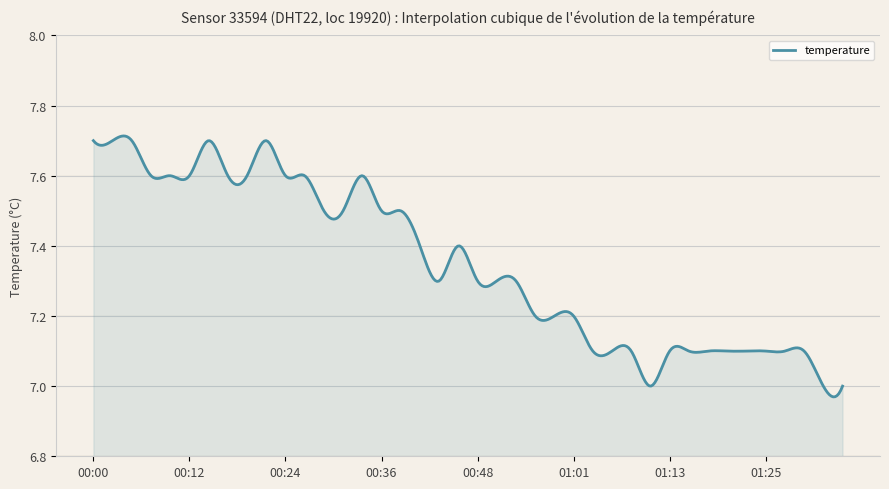

What is the difference between the maximum and minimum values?

0.7